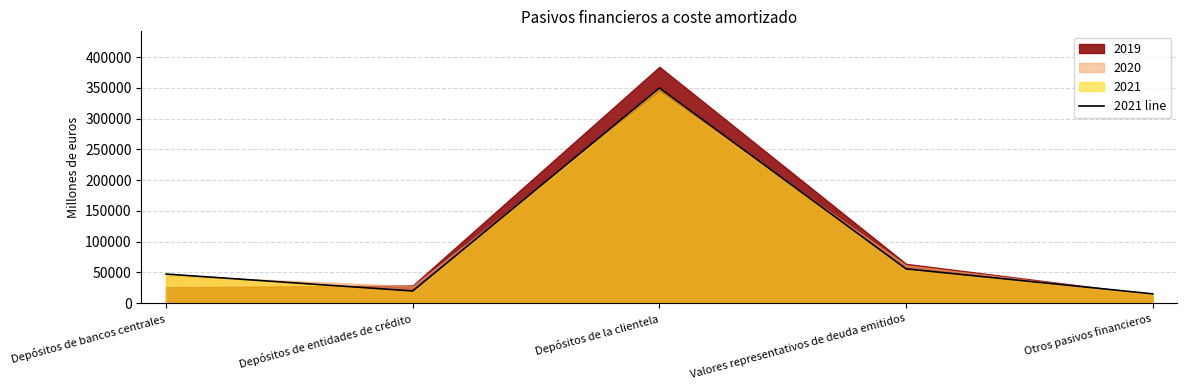

Reading left to right, what are all the values shown in this chart?

Depósitos de bancos centrales=47351	Depósitos de entidades de crédito=19834	Depósitos de la clientela=349761	Valores representativos de deuda emitidos=55763	Otros pasivos financieros=15183